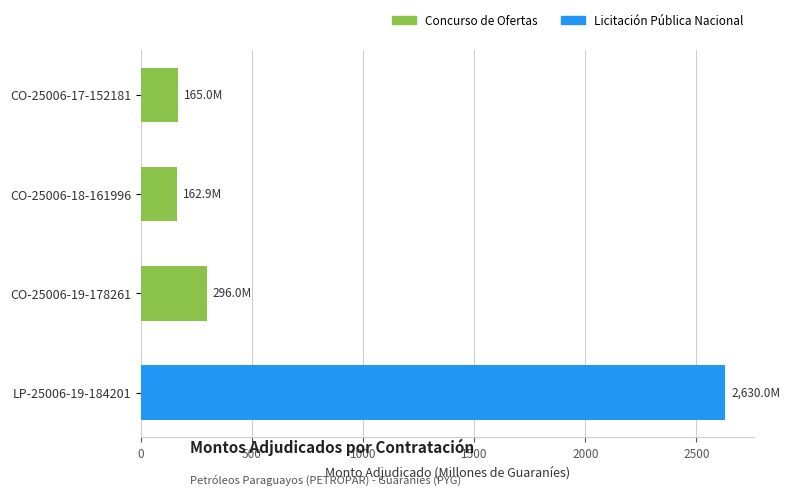

What is the ratio of the value at CO-25006-17-152181 to the value at LP-25006-19-184201?

0.1